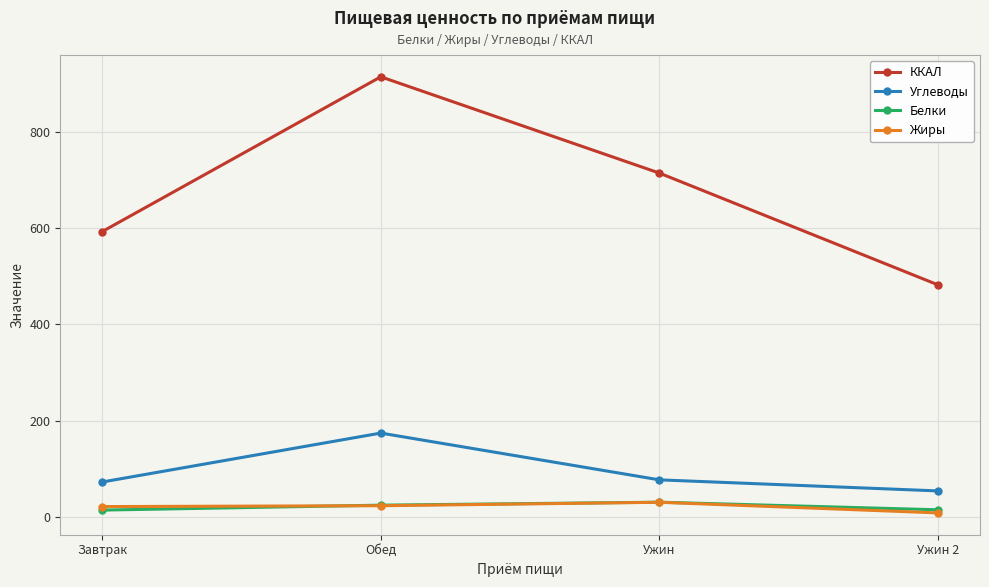

At which label does Белки first exceed 24?

Обед